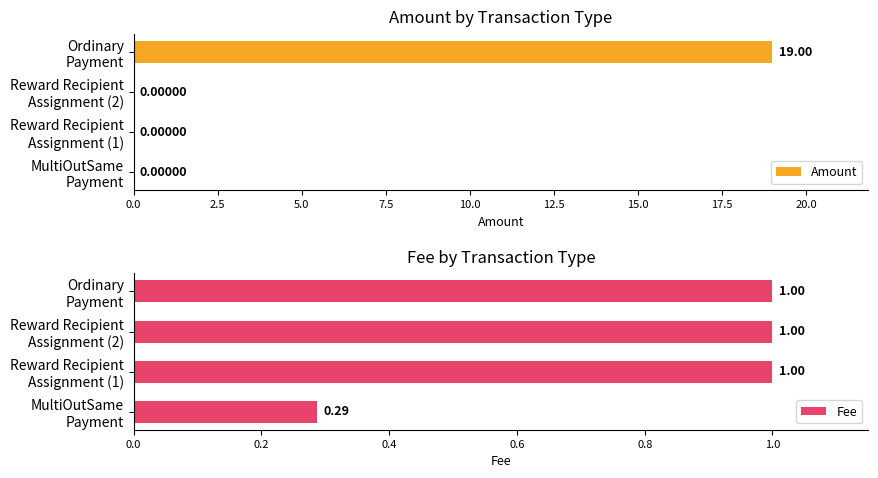

How many positive values does the Amount series have?

2